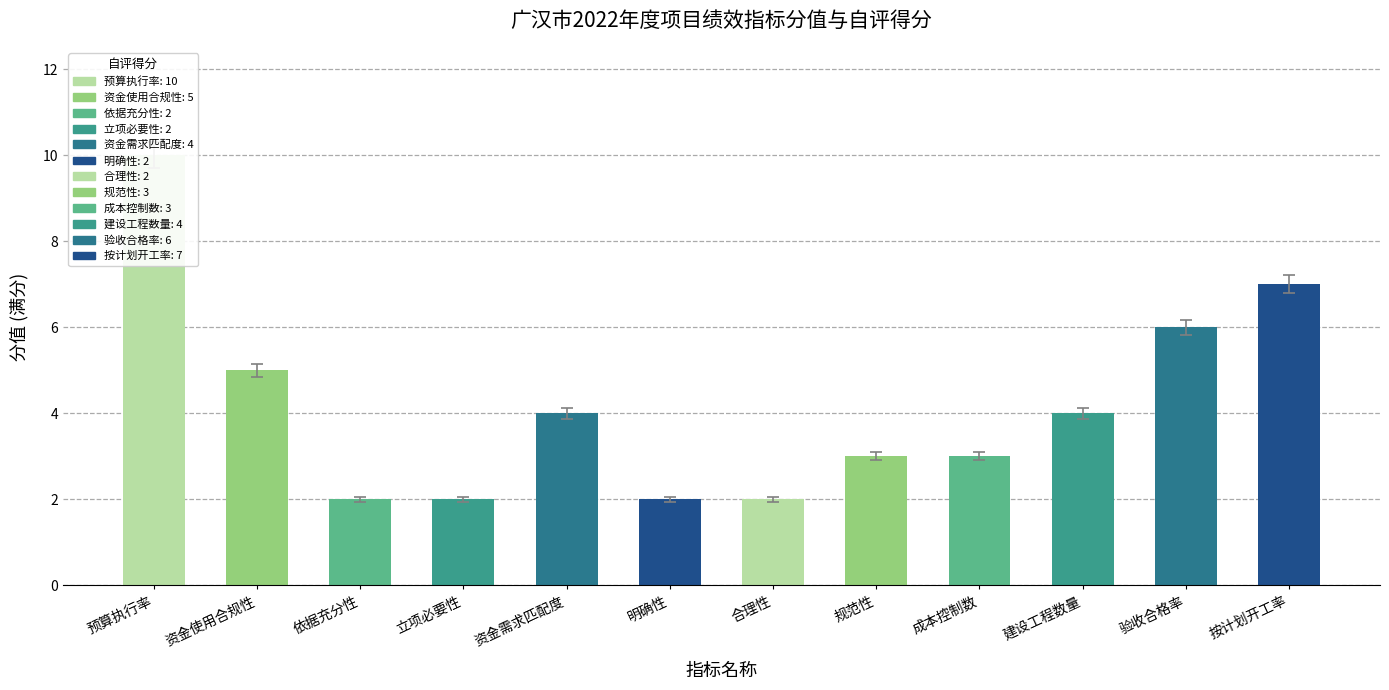

Reading right to left, extract all data points from this chart.

按计划开工率=7	验收合格率=6	建设工程数量=4	成本控制数=3	规范性=3	合理性=2	明确性=2	资金需求匹配度=4	立项必要性=2	依据充分性=2	资金使用合规性=5	预算执行率=10